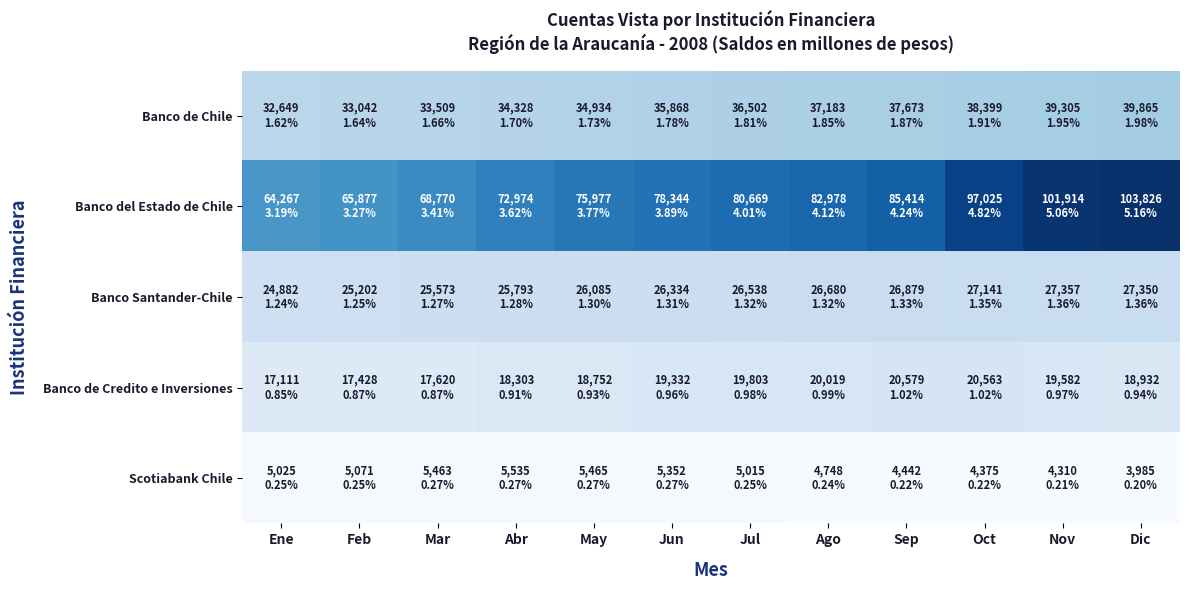

At which category is the sum across all series the highest?

Dic